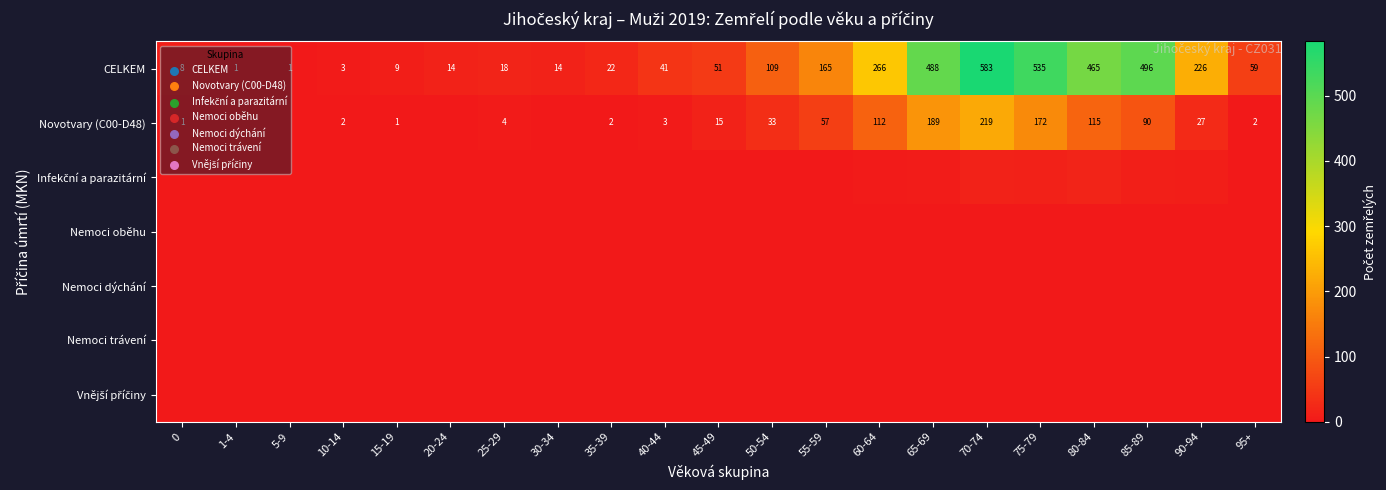

What value does the CELKEM series have at 70-74, to the nearest 10?

580